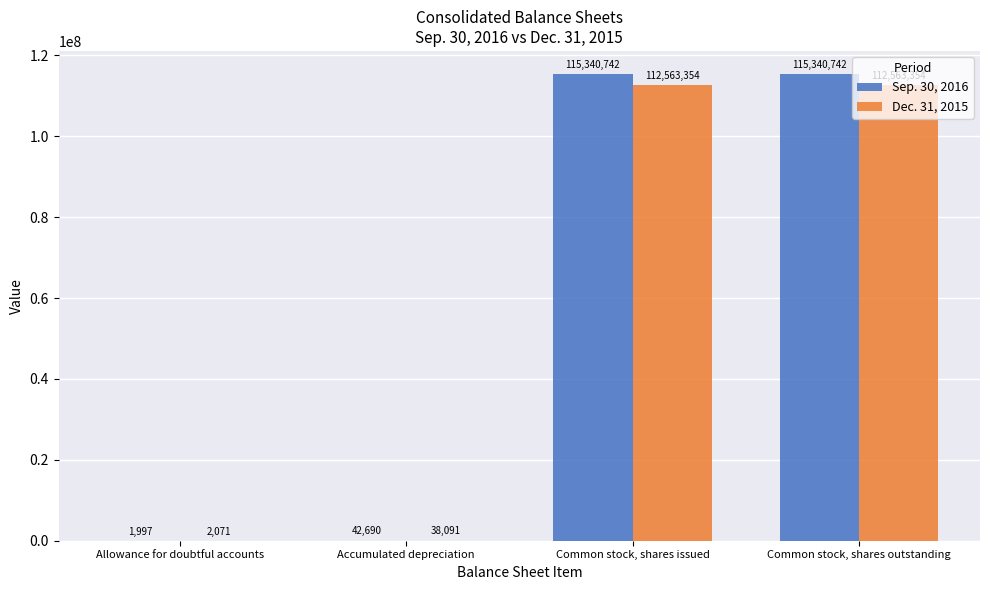

What is the maximum value for Sep. 30, 2016?

115340742